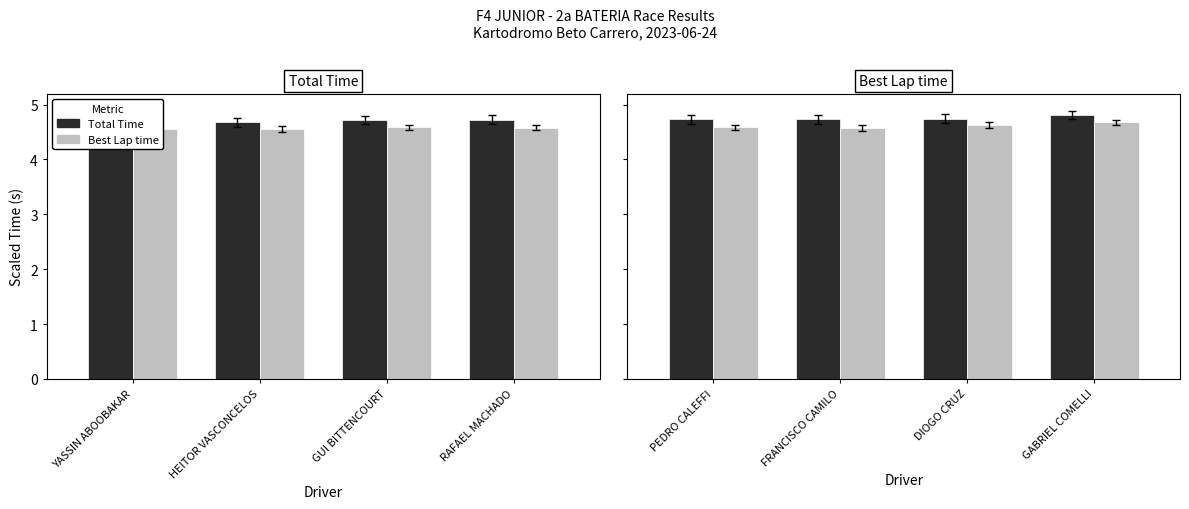

Is the value of Best Lap time at PEDRO CALEFFI greater than the value of Total Time at FRANCISCO CAMILO?

No